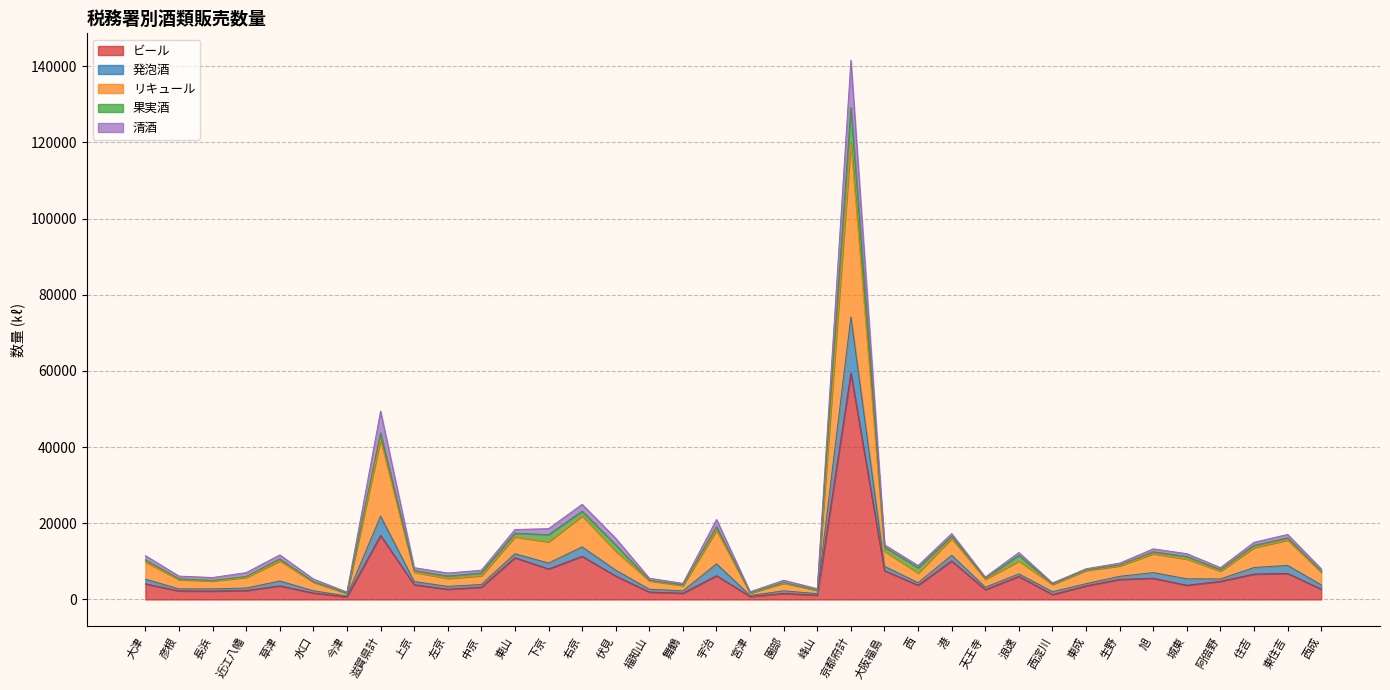

At which category is the sum across all series the highest?

京都府計